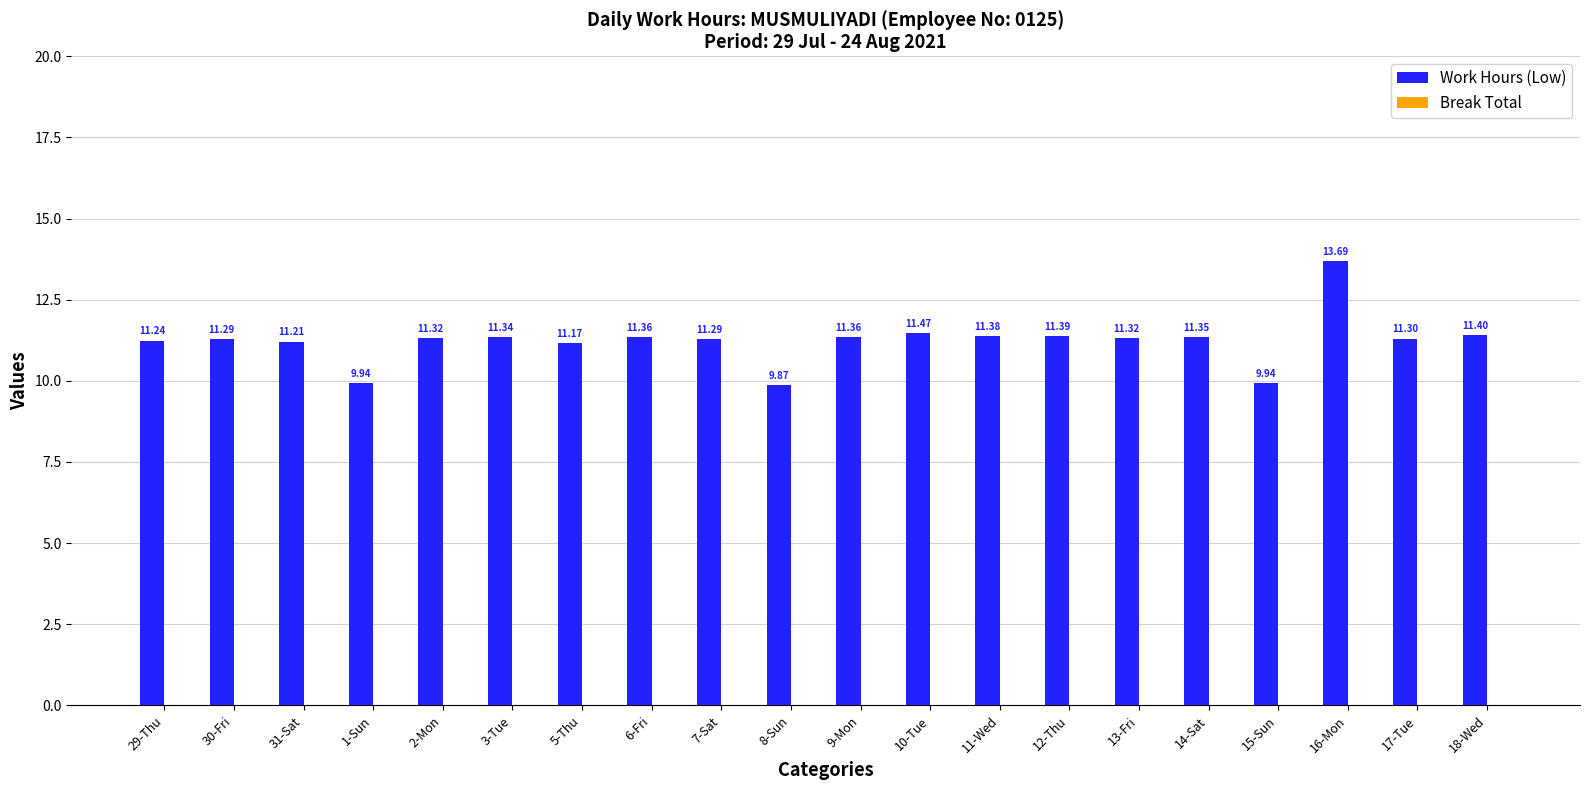

Which has a higher value, 13-Fri or 7-Sat?

13-Fri